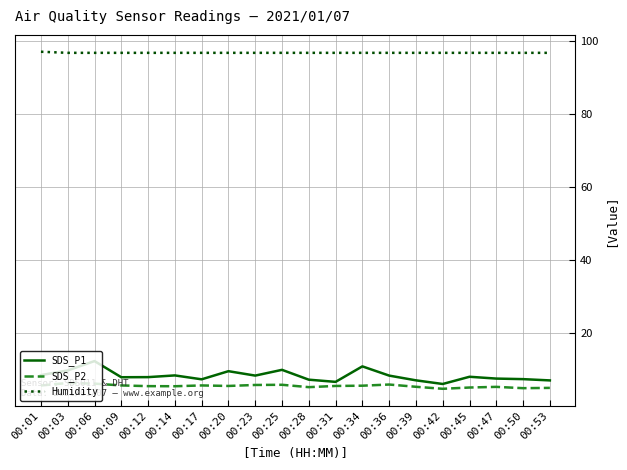

The value of Humidity at 00:39 is 46.9. True or false?

False